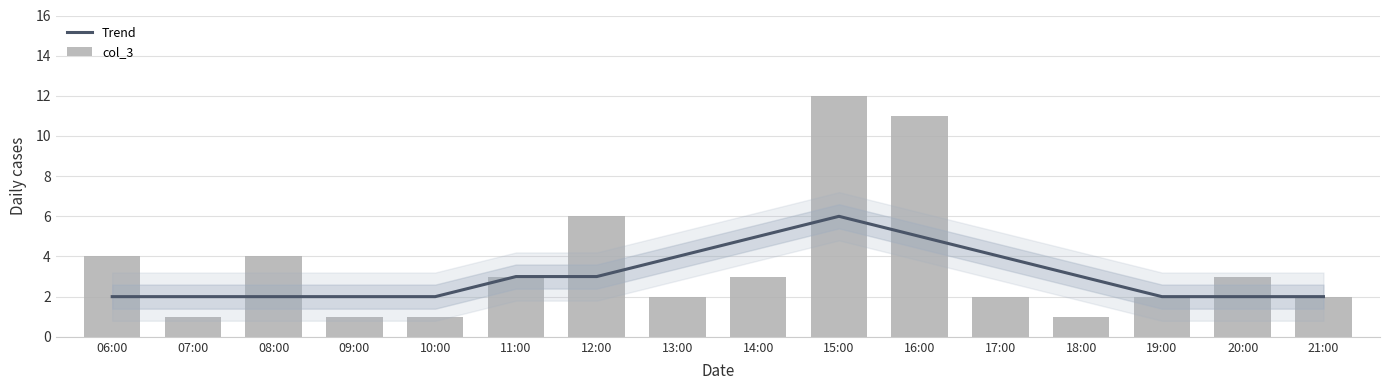

Which series has the largest range (max minus min)?

col_3